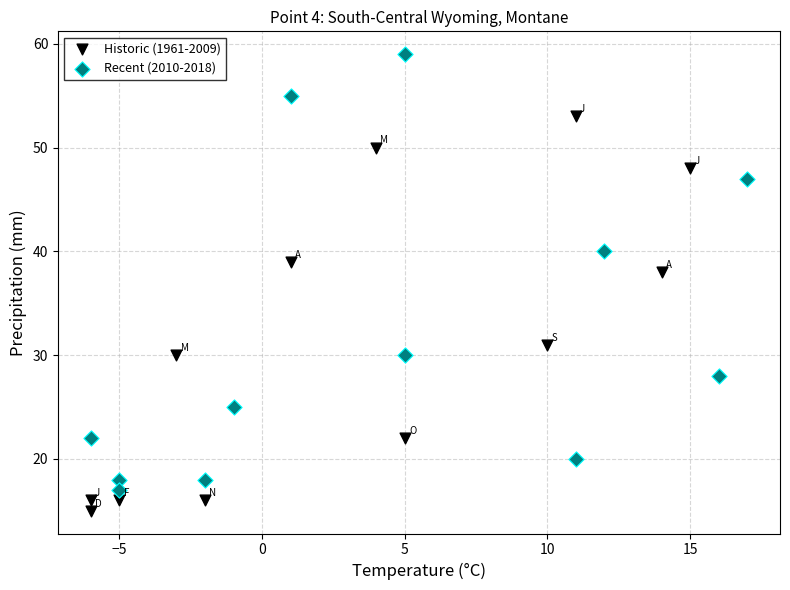

Which series reaches the minimum Y coordinate?

Historic (1961-2009)